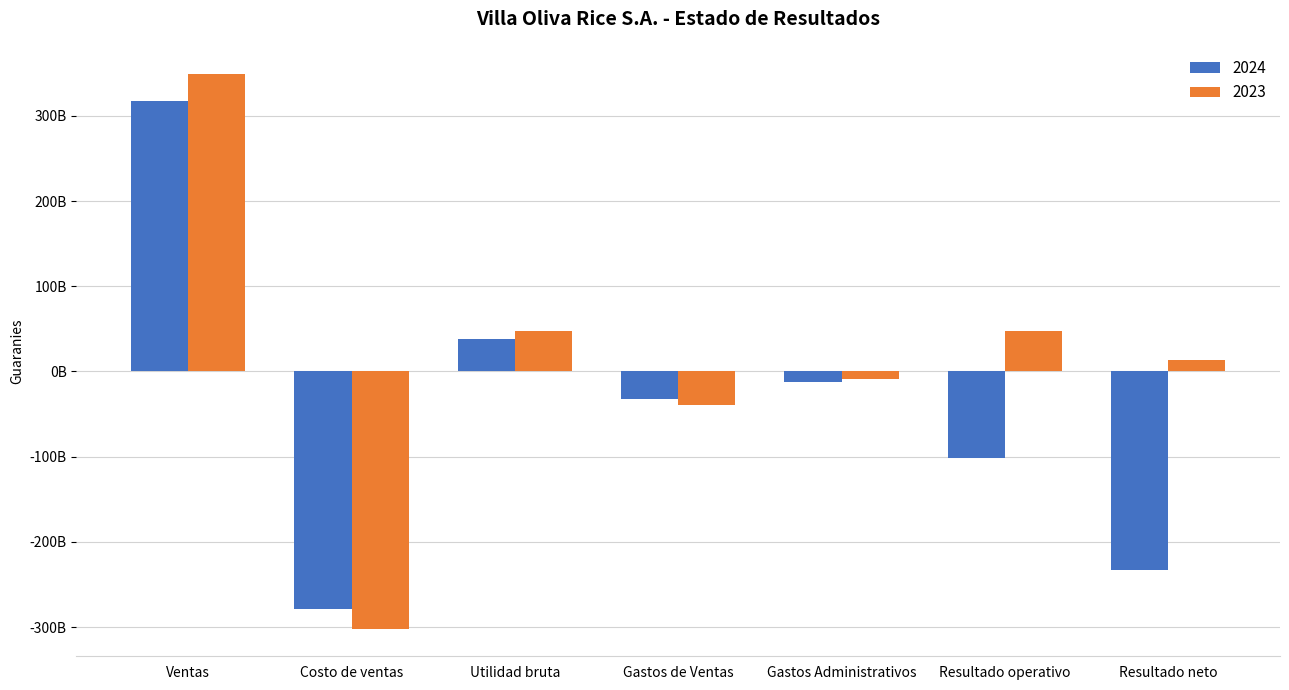

What position from the right is Gastos de Ventas?

4